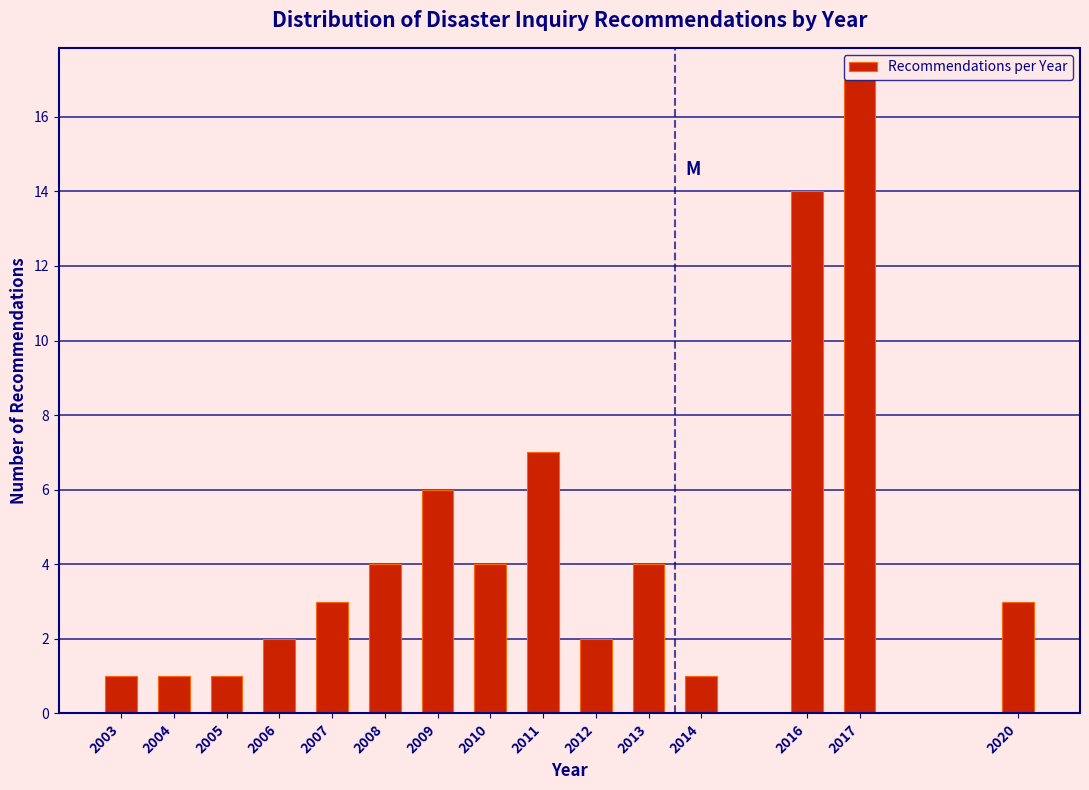

Where is the data nearest to the value 9?

2011